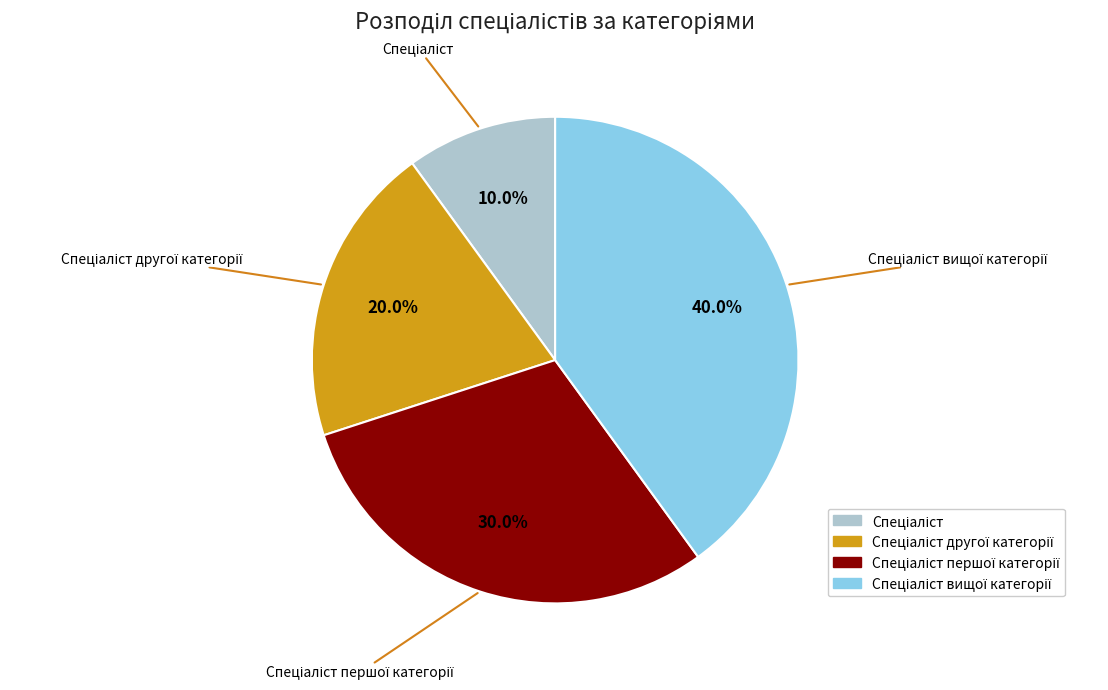

Is there a majority slice in this chart?

No